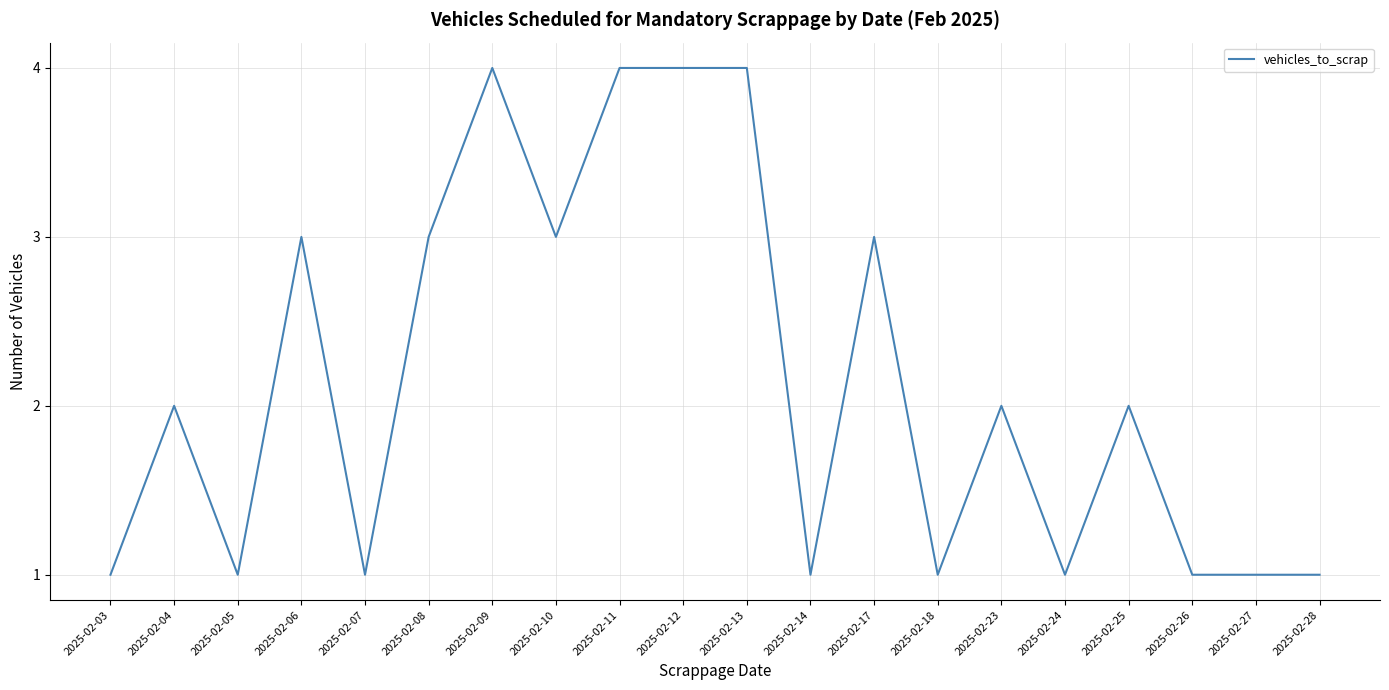

True or false: the data has more than 1 interior local peaks.

True